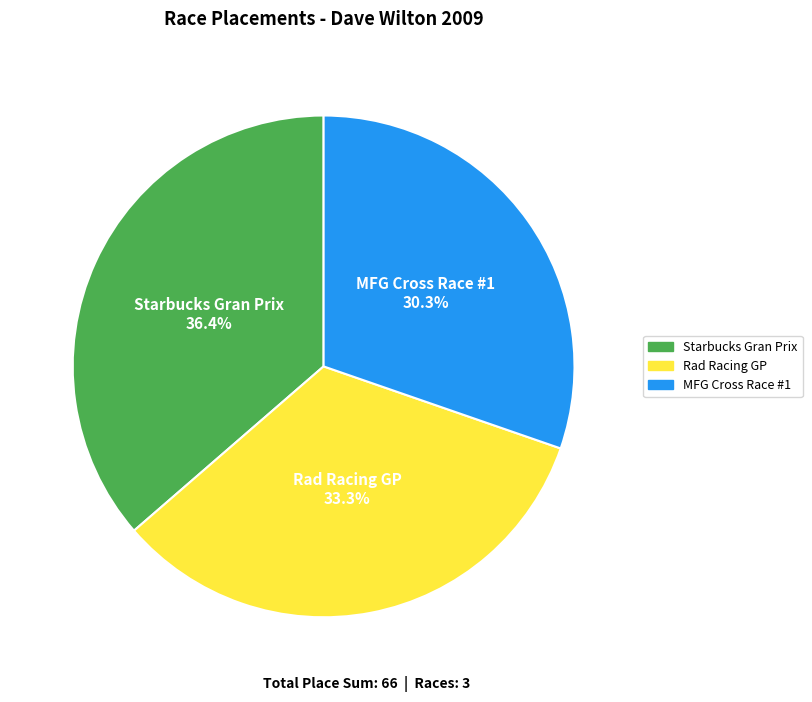

To the nearest percent, what is the combined percentage of Rad Racing GP and Starbucks Gran Prix?

70%